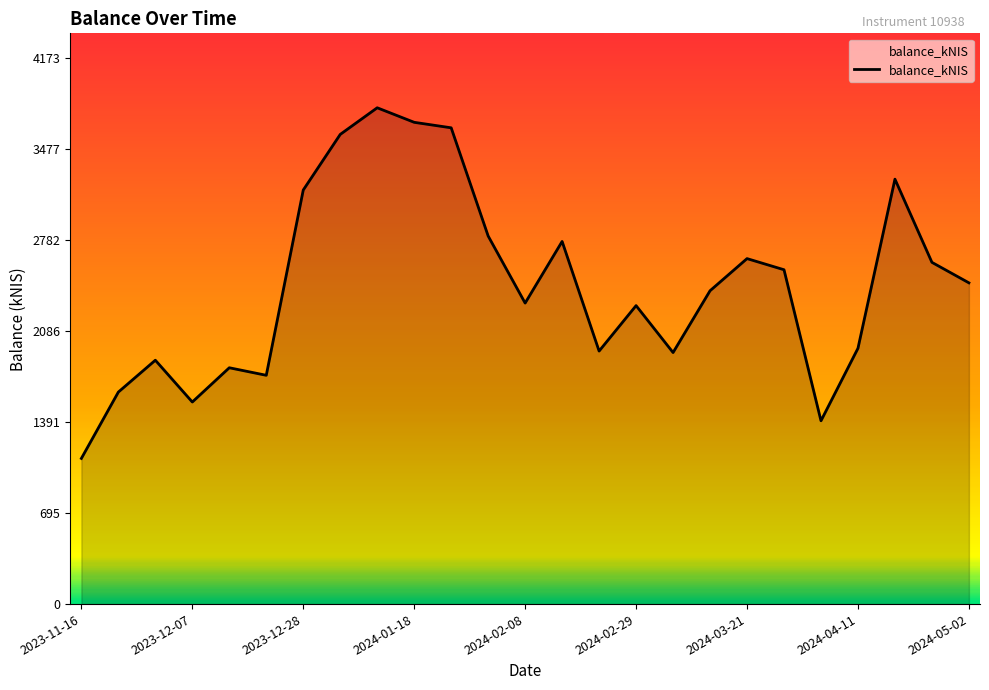

What is the maximum value shown in the chart?

3793.6